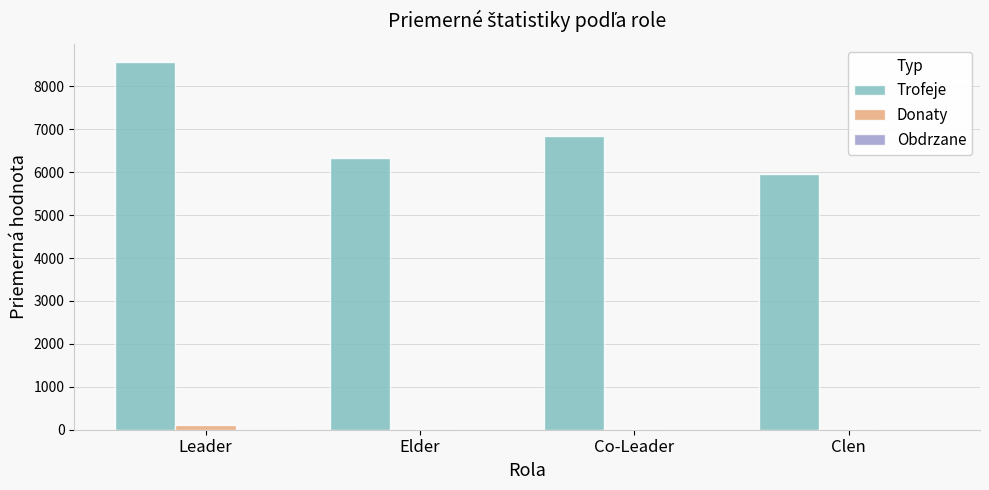

What is the sum of all Donaty values?

134.9